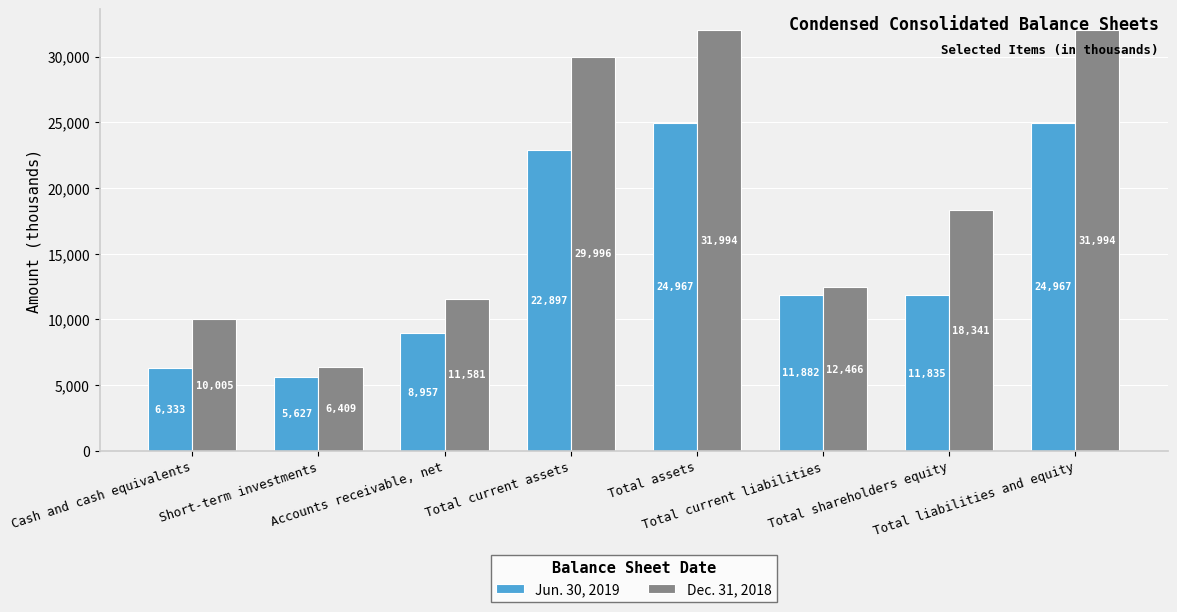

Rank the series at Total current liabilities from lowest to highest value.

Jun. 30, 2019, Dec. 31, 2018